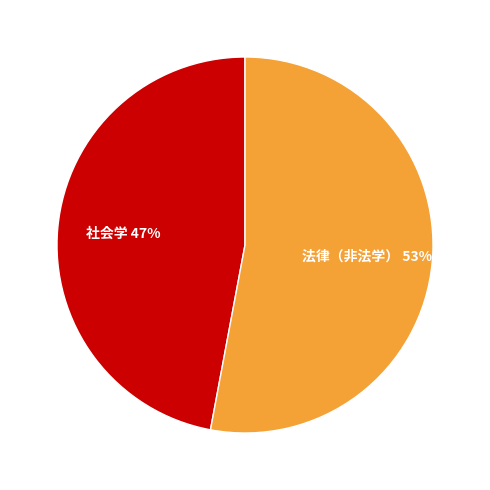

How many segments does this pie chart have?

2